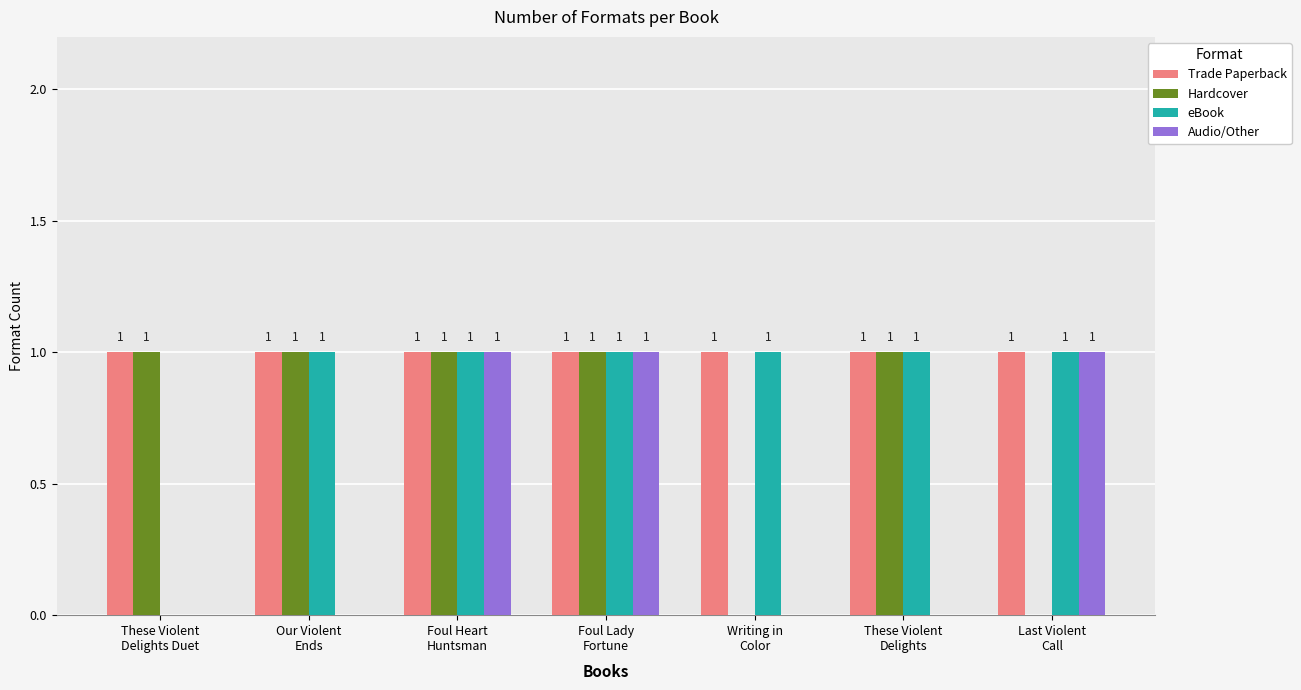

Which series has the largest total across all categories?

Trade Paperback